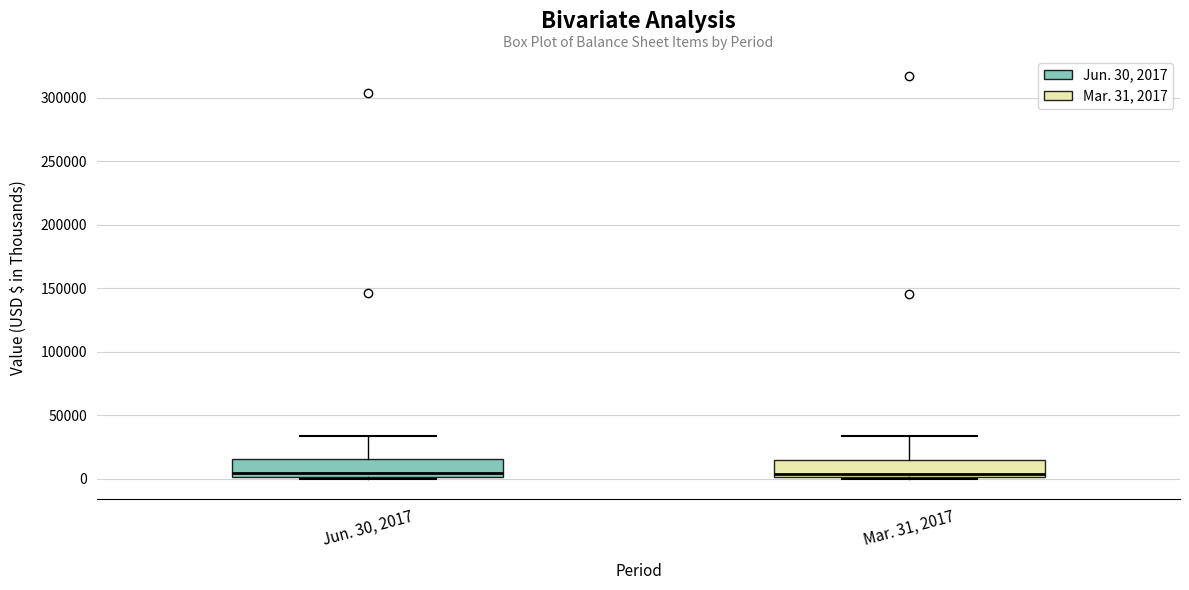

Reading left to right, transcribe this box plot: for each box, give where its median line is, the range the box spans, and where its two whiskers end, as read against the y-axis. The values are not printed on the chart, so give them approximately, as read against the axis.

Jun. 30, 2017: median 5000, box 0 to 15000, whiskers 0 (just below the box's lower edge) to 35000
Mar. 31, 2017: median 5000, box 0 to 15000, whiskers 0 (just below the box's lower edge) to 35000